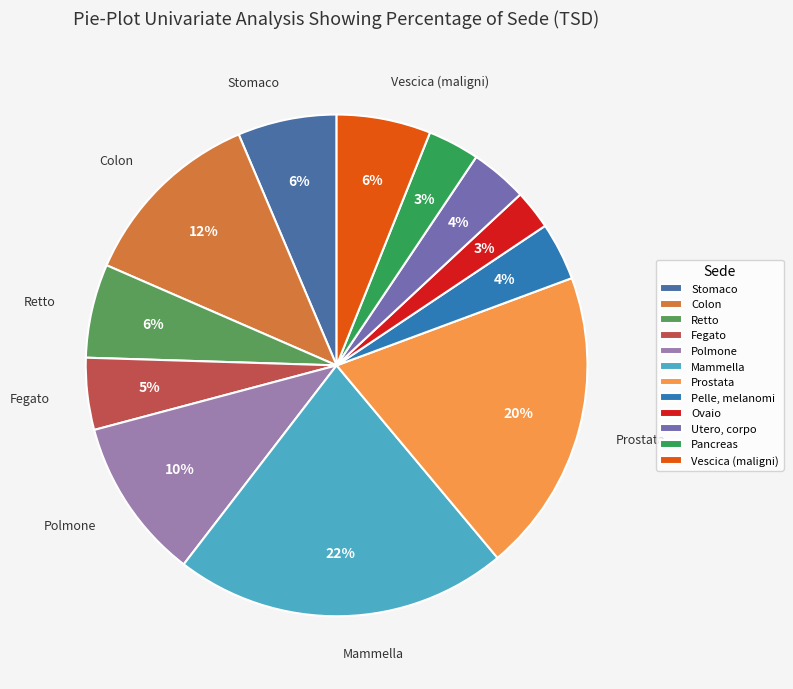

How many segments does this pie chart have?

12